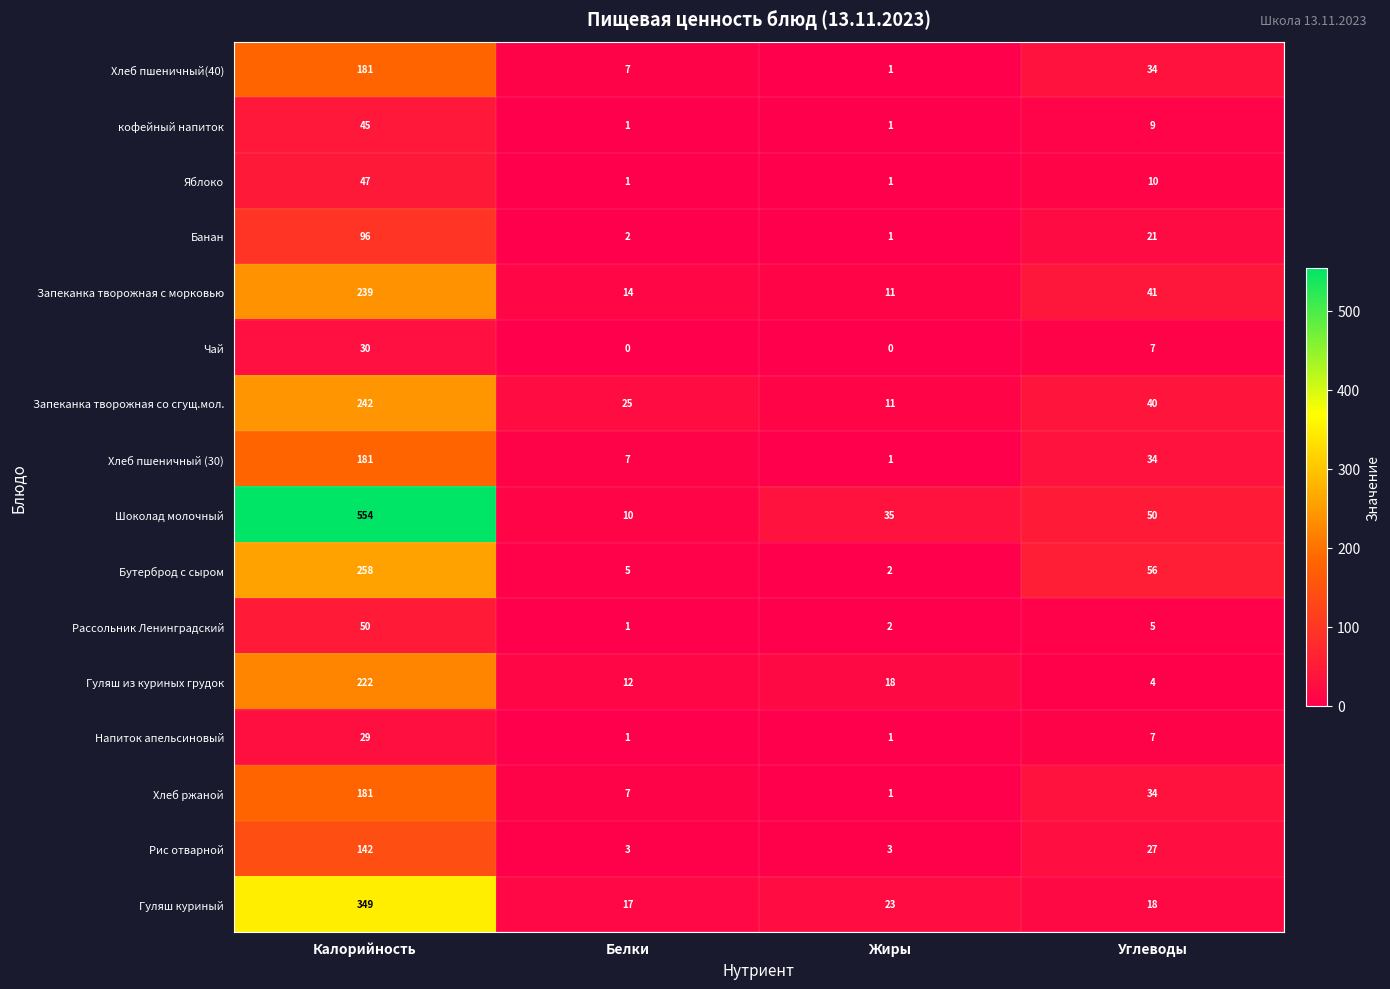

List the labels in order of Запеканка творожная со сгущ.мол. value, largest first.

Калорийность, Углеводы, Белки, Жиры